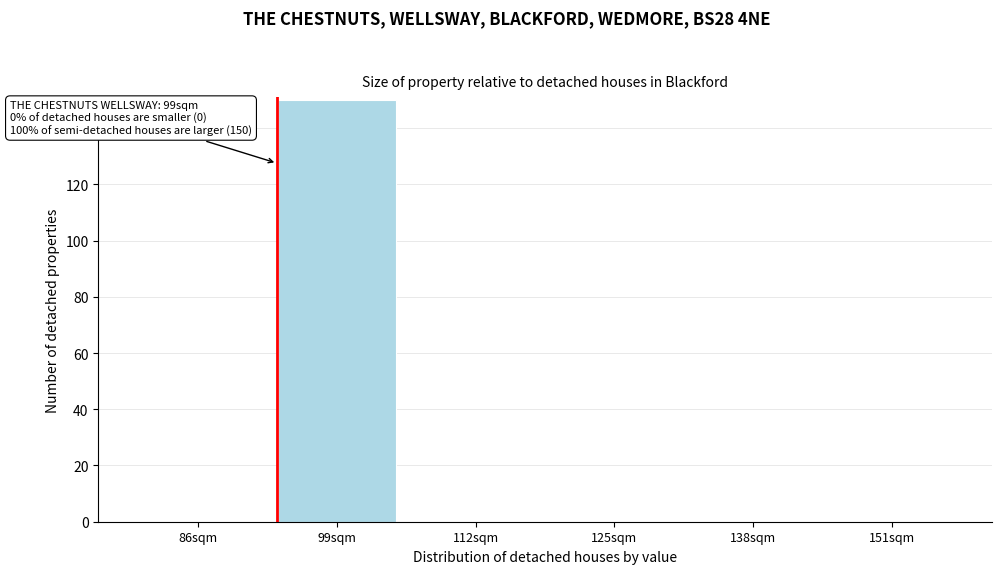

Reading left to right, extract all data points from this chart.

86sqm=0	99sqm=150	112sqm=0	125sqm=0	138sqm=0	151sqm=0